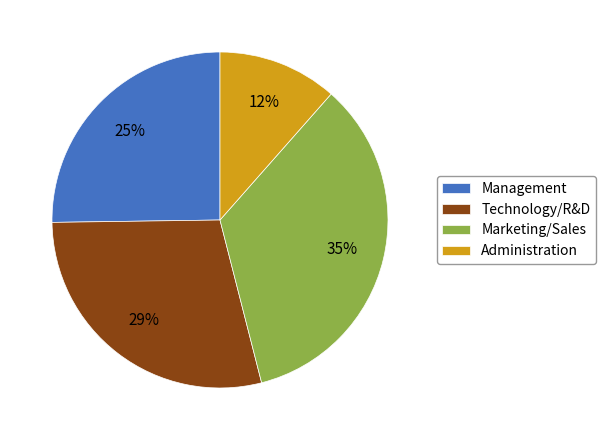

Which category has the smallest portion of the pie?

Administration